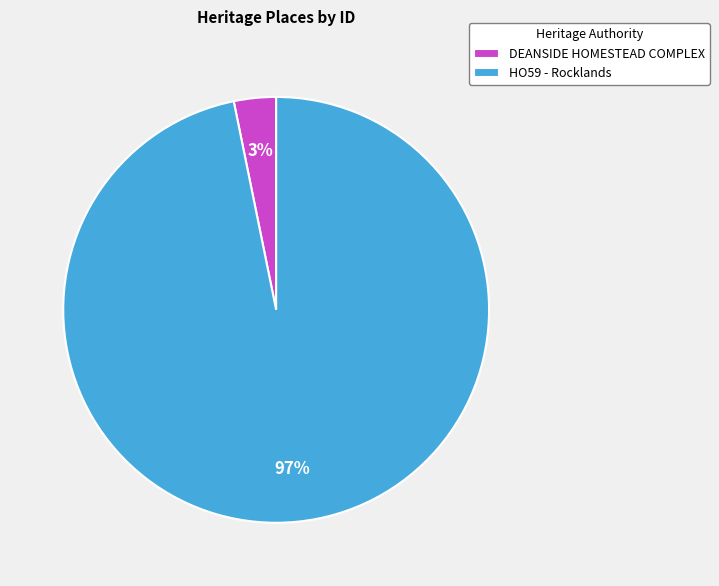

Which category has the biggest portion of the pie?

HO59 - Rocklands